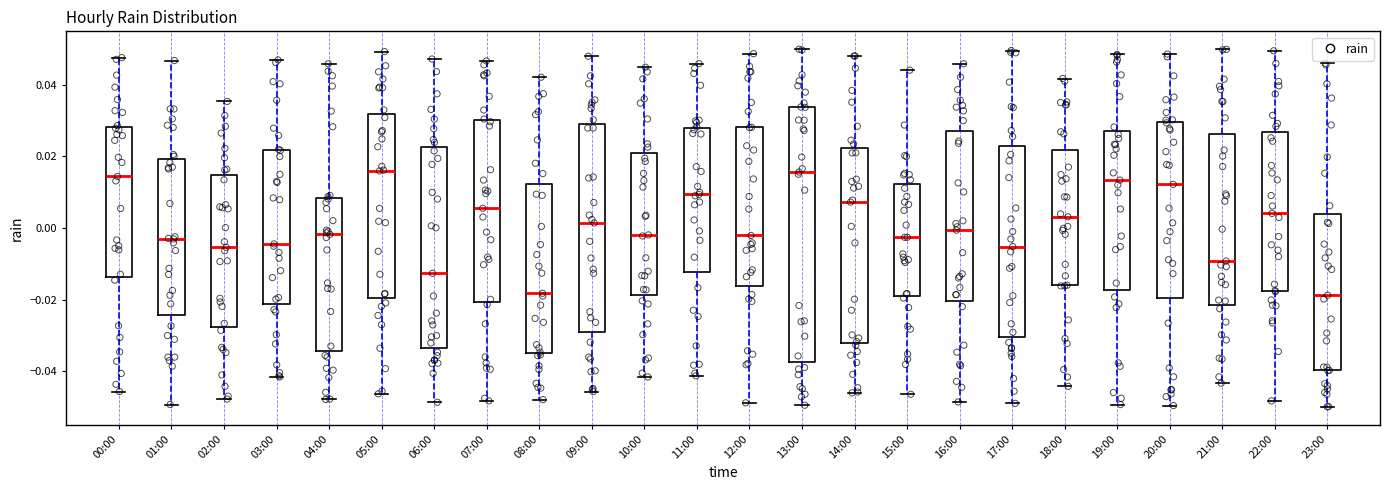

Reading left to right, transcribe this box plot: for each box, give where its median line is, the range the box spans, and where its two whiskers end, as read against the y-axis. The values are not printed on the chart, so give them approximately, as read against the axis.

00:00: median 0.014, box -0.014 to 0.028, whiskers -0.046 to 0.048
01:00: median -0.004, box -0.024 to 0.020, whiskers -0.050 to 0.046
02:00: median -0.006, box -0.028 to 0.014, whiskers -0.048 to 0.036
03:00: median -0.004, box -0.022 to 0.022, whiskers -0.042 to 0.046
04:00: median -0.002, box -0.034 to 0.008, whiskers -0.048 to 0.046
05:00: median 0.016, box -0.020 to 0.032, whiskers -0.046 to 0.050
06:00: median -0.012, box -0.034 to 0.022, whiskers -0.048 to 0.048
07:00: median 0.006, box -0.020 to 0.030, whiskers -0.048 to 0.046
08:00: median -0.018, box -0.036 to 0.012, whiskers -0.048 to 0.042
09:00: median 0.002, box -0.030 to 0.030, whiskers -0.046 to 0.048
10:00: median -0.002, box -0.018 to 0.022, whiskers -0.042 to 0.044
11:00: median 0.010, box -0.012 to 0.028, whiskers -0.042 to 0.046
12:00: median -0.002, box -0.016 to 0.028, whiskers -0.048 to 0.048
13:00: median 0.016, box -0.038 to 0.034, whiskers -0.050 to 0.050
14:00: median 0.008, box -0.032 to 0.022, whiskers -0.046 to 0.048
15:00: median -0.002, box -0.018 to 0.012, whiskers -0.046 to 0.044
16:00: median 0.000, box -0.020 to 0.028, whiskers -0.048 to 0.046
17:00: median -0.006, box -0.030 to 0.024, whiskers -0.048 to 0.050
18:00: median 0.004, box -0.016 to 0.022, whiskers -0.044 to 0.042
19:00: median 0.014, box -0.018 to 0.028, whiskers -0.050 to 0.048
20:00: median 0.012, box -0.020 to 0.030, whiskers -0.050 to 0.048
21:00: median -0.010, box -0.022 to 0.026, whiskers -0.044 to 0.050
22:00: median 0.004, box -0.018 to 0.026, whiskers -0.048 to 0.050
23:00: median -0.018, box -0.040 to 0.004, whiskers -0.050 to 0.046